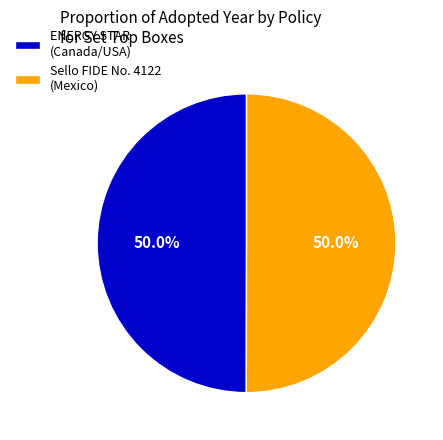

Count the number of slices in the pie.

2